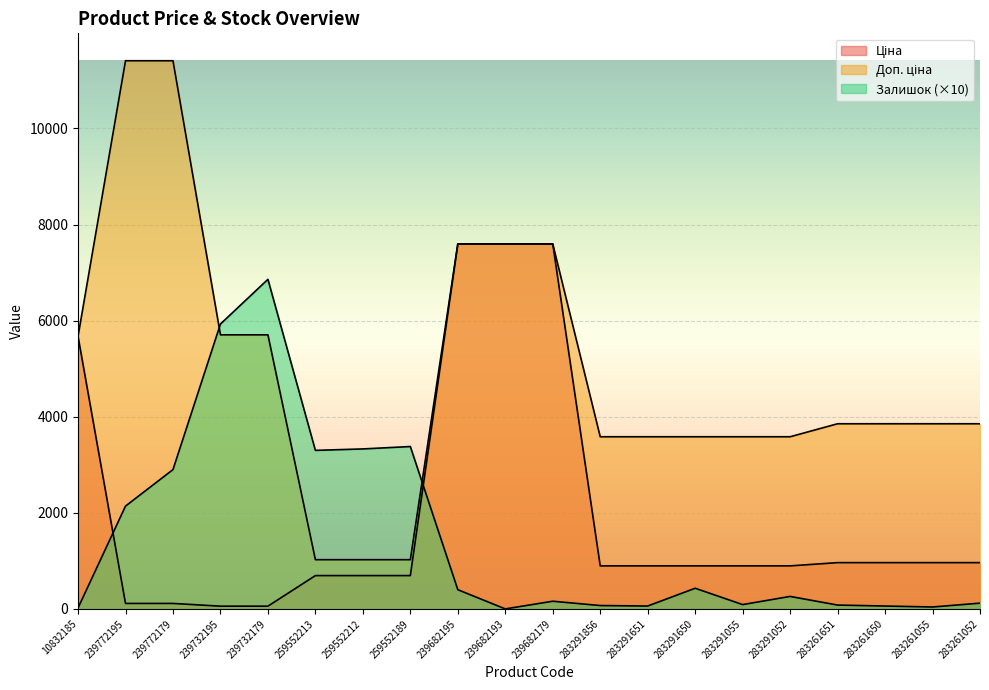

True or false: Ціна and Доп. ціна intersect in this chart.

False